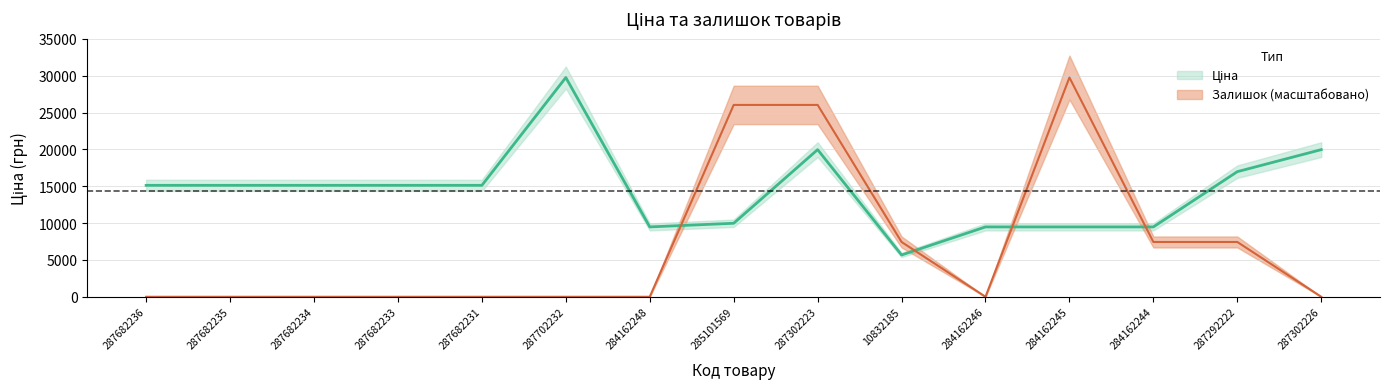

Which series has the widest spread of values?

Залишок